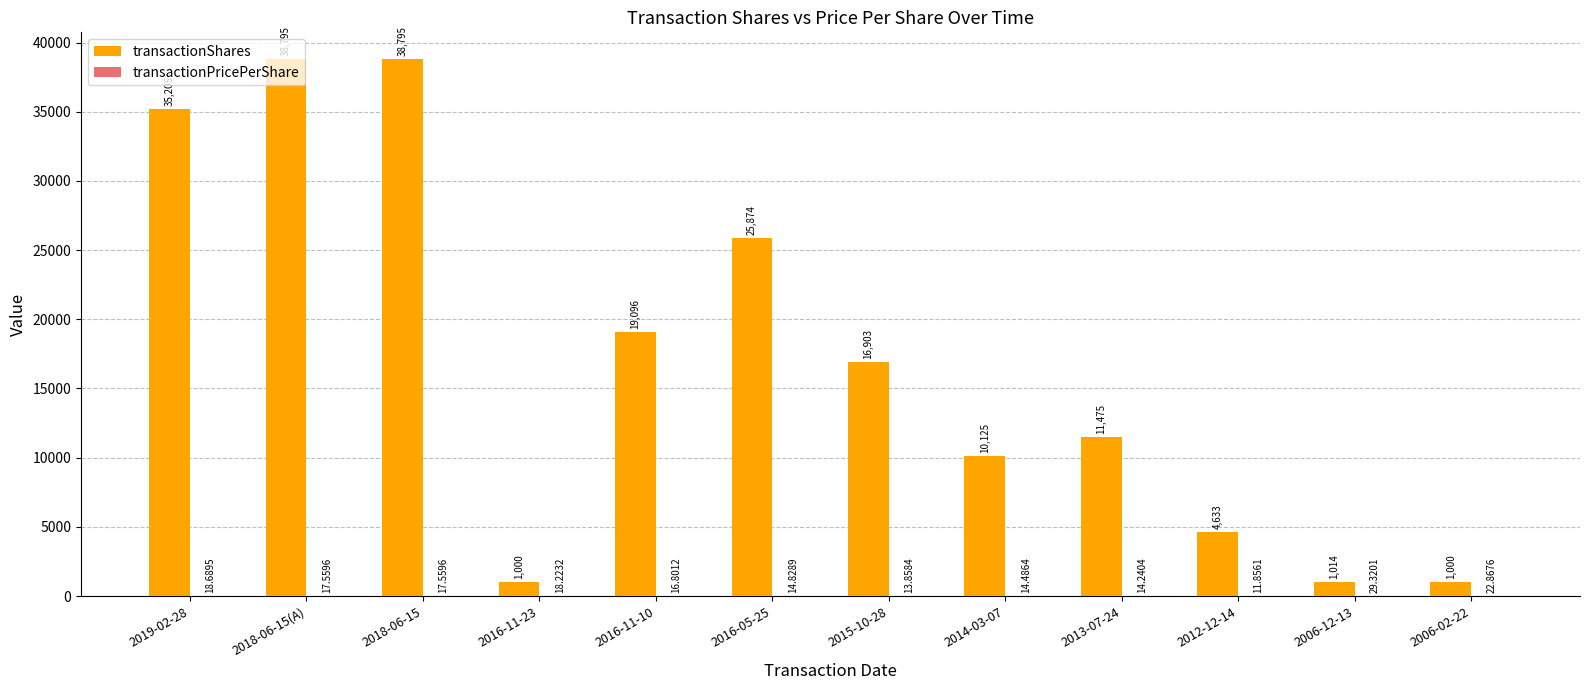

Count the number of categories in the chart.

12